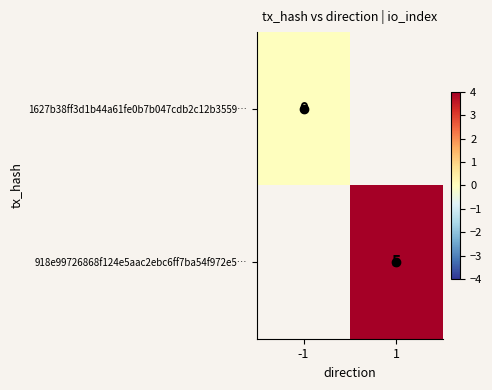

Rank the categories by 918e99726868f124e5aac2ebc6ff7ba54f972e5… value from highest to lowest.

-1, 1